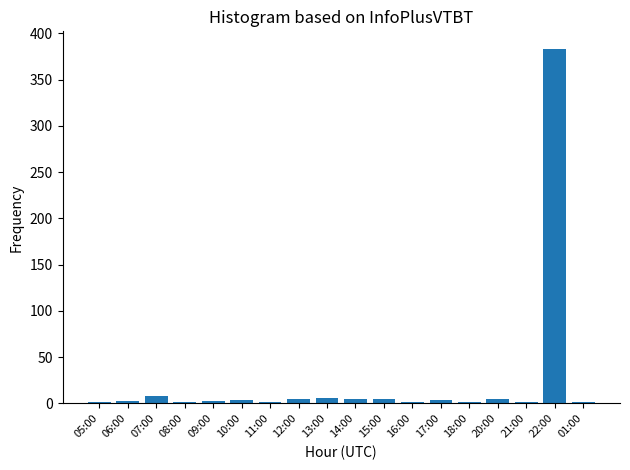

The chart shows a value of 5 at 12:00. True or false?

True